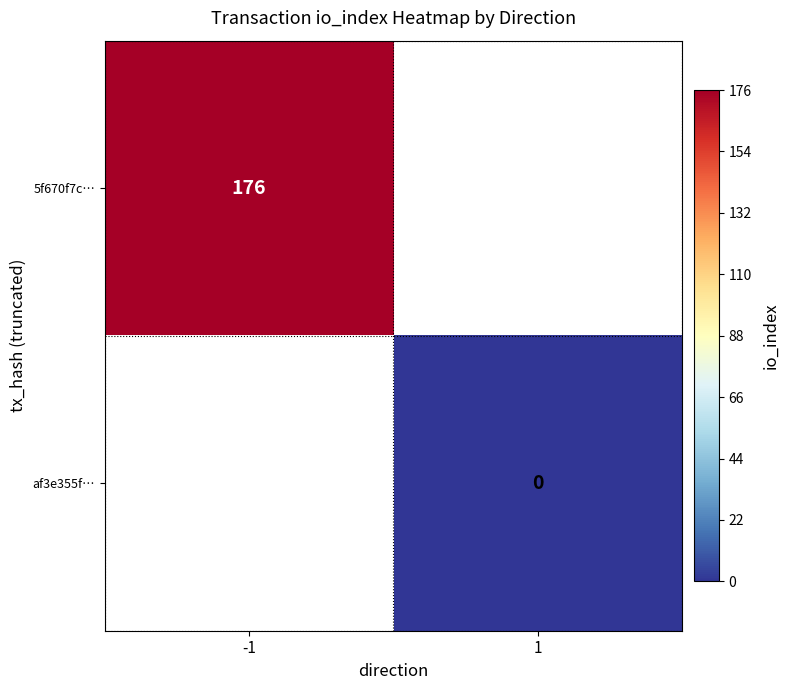

Is it true that 5f670f7c… equals 73 at -1?

False